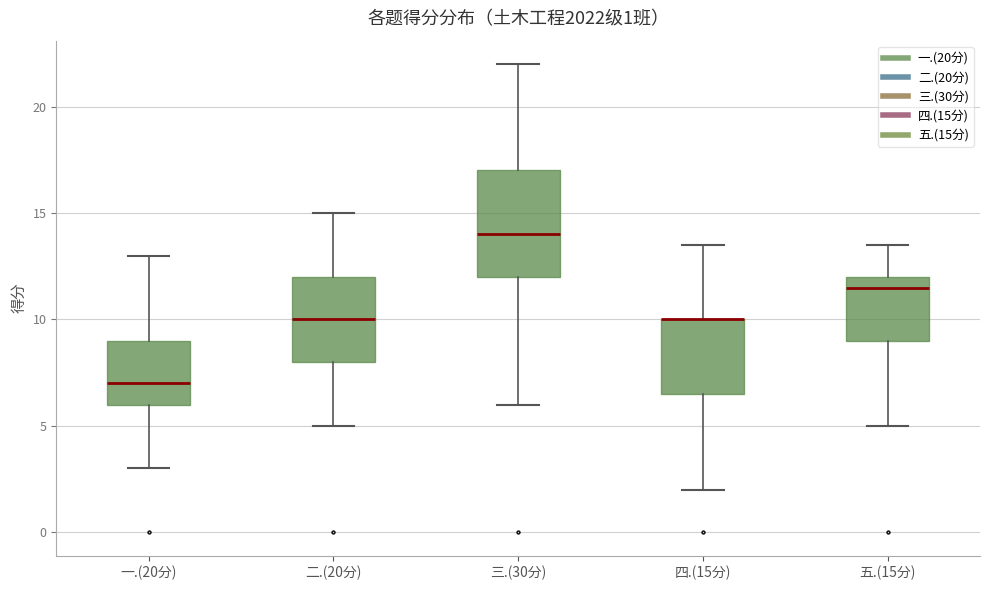

Comparing the boxes themselves (not the whiskers), which one is the tallest?

三.(30分)